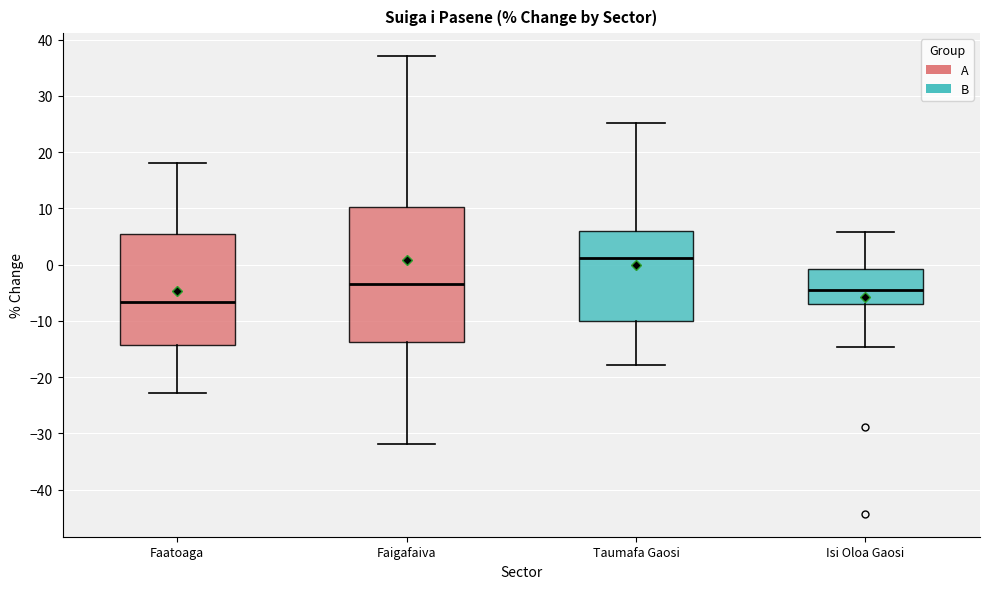

Reading left to right, read every box against the y-axis: the position of its median line, the range the box covers, and the ends of its whiskers. The values are not printed on the chart, so give them approximately, as read against the axis.

Faatoaga: median -7, box -14 to 6, whiskers -23 to 18
Faigafaiva: median -3, box -14 to 10, whiskers -32 to 37
Taumafa Gaosi: median 1, box -10 to 6, whiskers -18 to 25
Isi Oloa Gaosi: median -4, box -7 to -1, whiskers -15 to 6